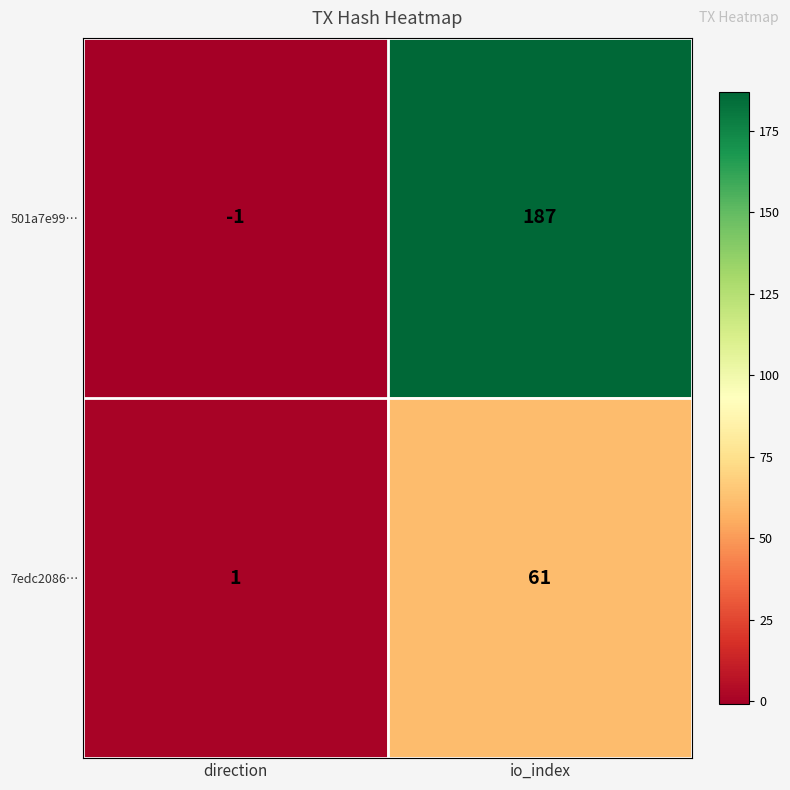

What is the average value of the 7edc2086… series?

31